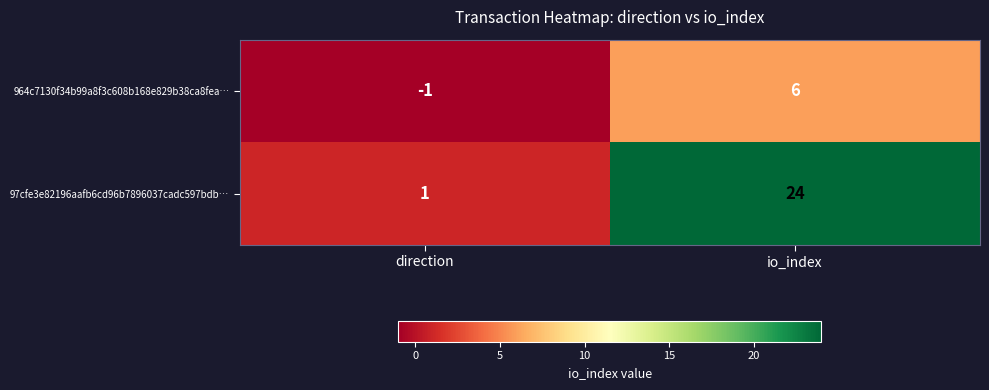

Which series has the widest spread of values?

97cfe3e82196aafb6cd96b7896037cadc597bdb…